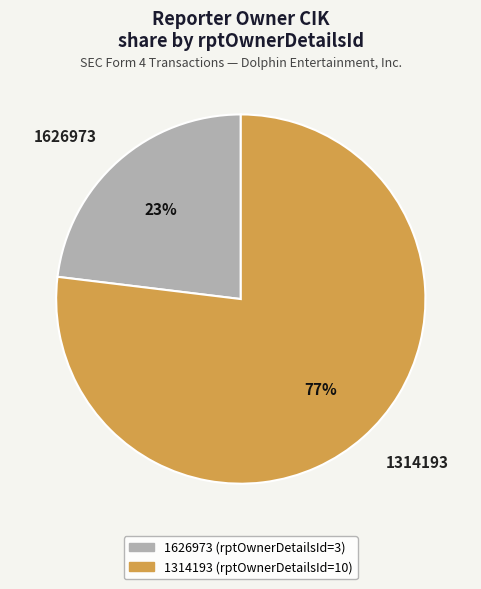

What is the smallest slice in the pie chart?

1626973